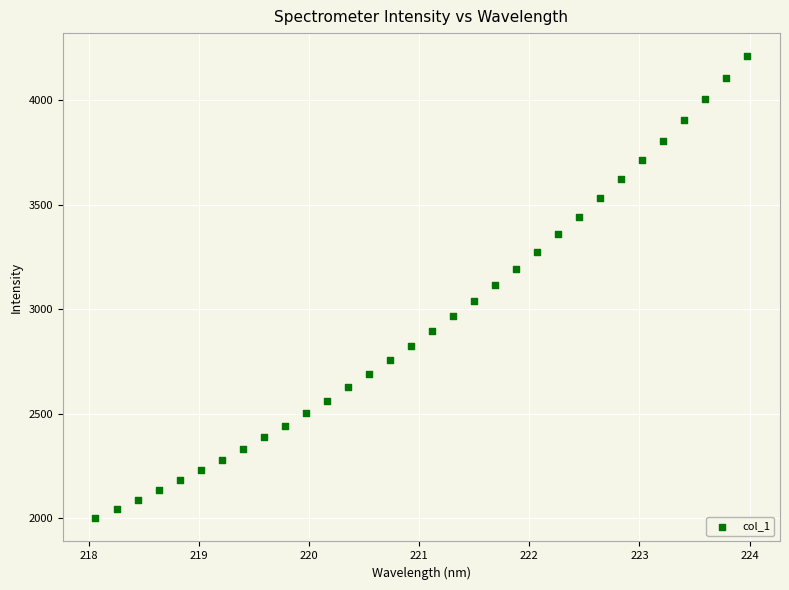

What is the range of X values (max minus min)?

5.9